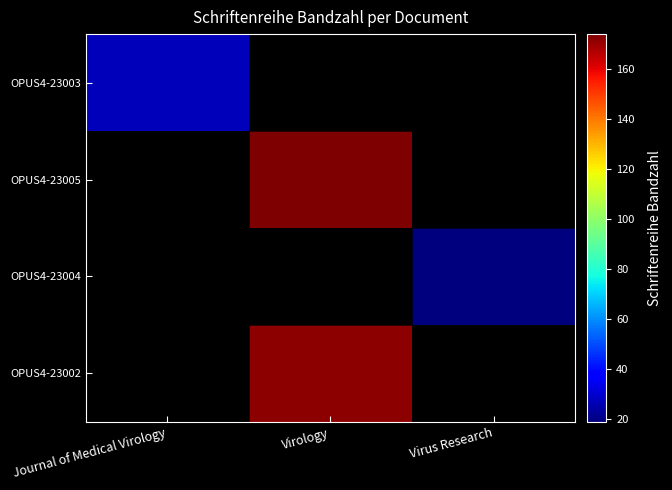

Which category has the highest value in the OPUS4-23003 series?

Journal of Medical Virology